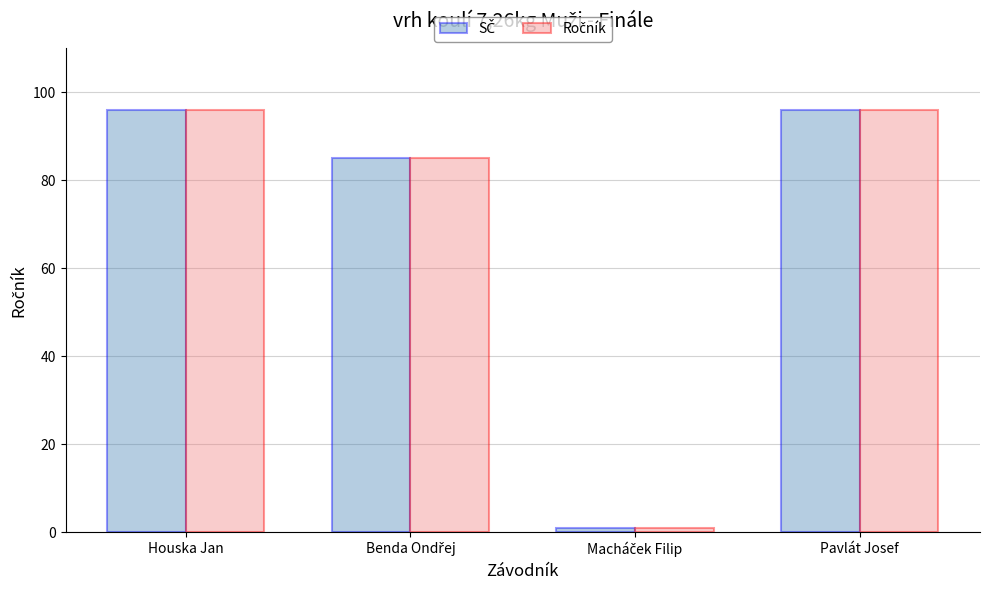

How many groups of bars are there?

4